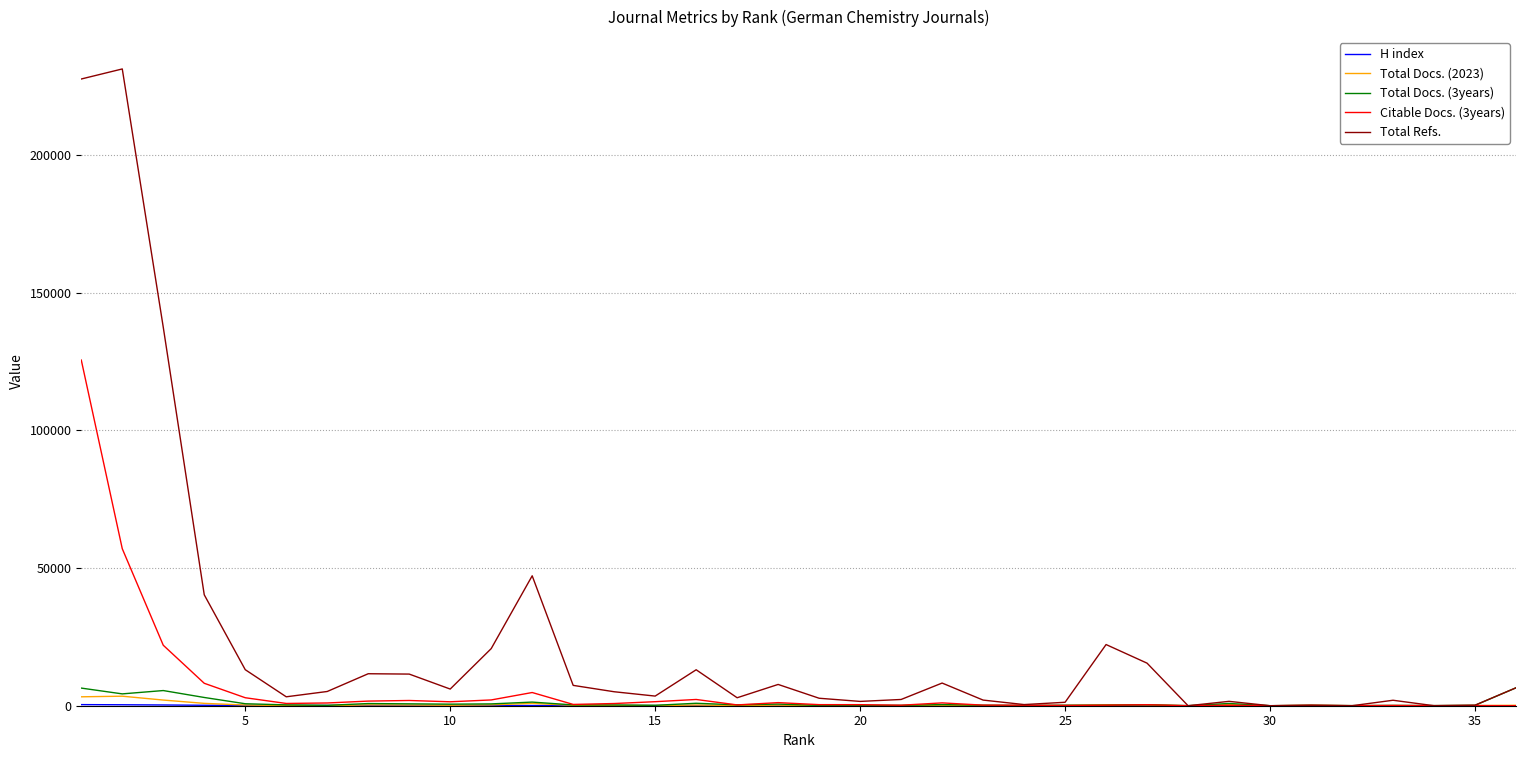

Which series has the largest range (max minus min)?

Total Refs.